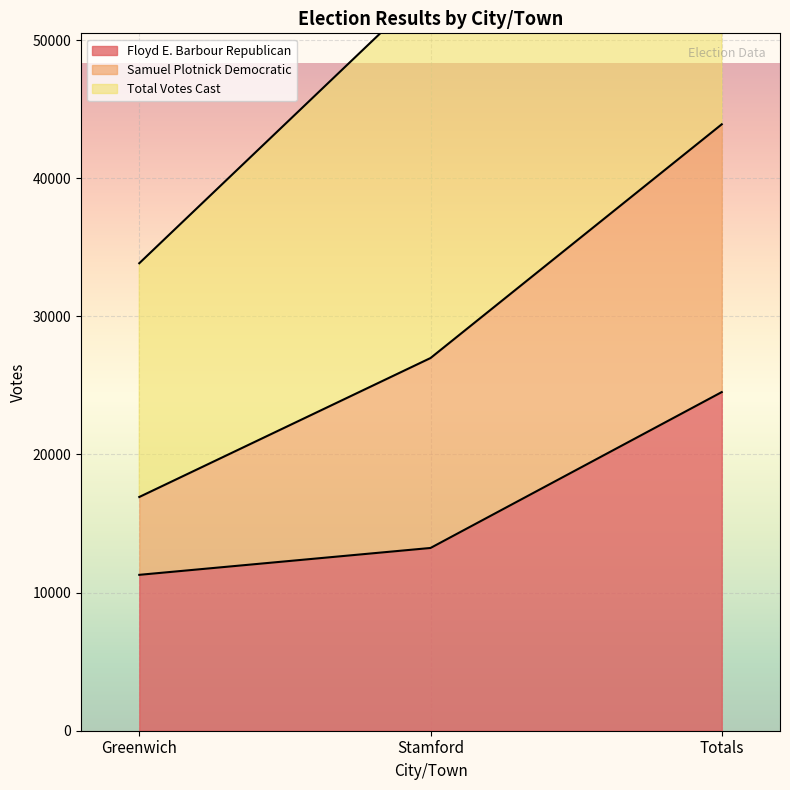

What is the lowest value of the Floyd E. Barbour Republican series?

11285